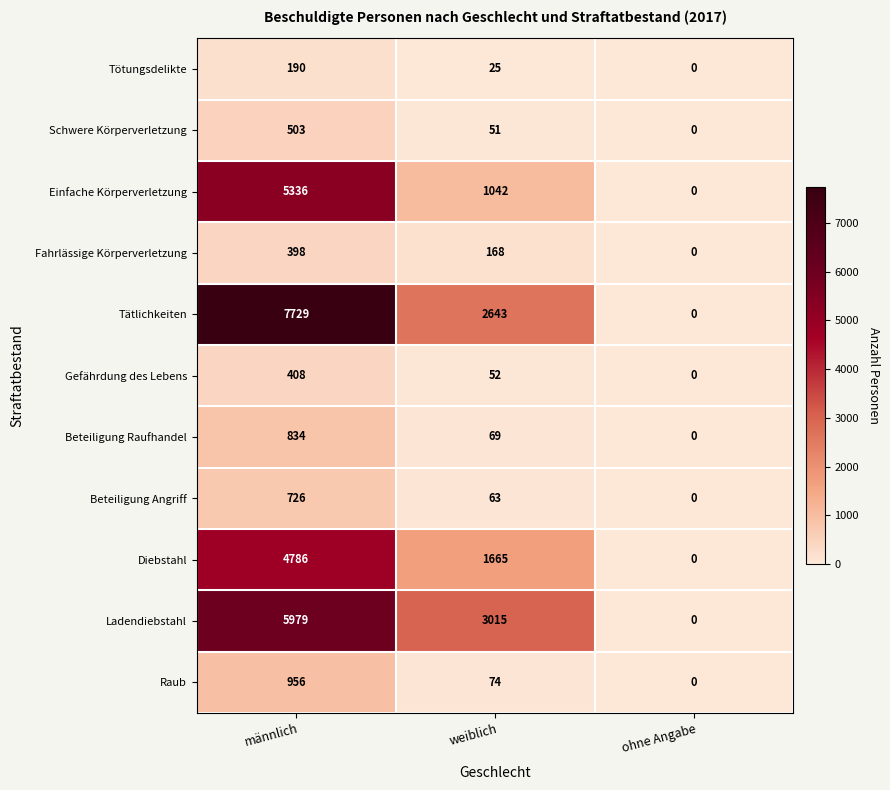

Is it true that Ladendiebstahl equals 0 at ohne Angabe?

True